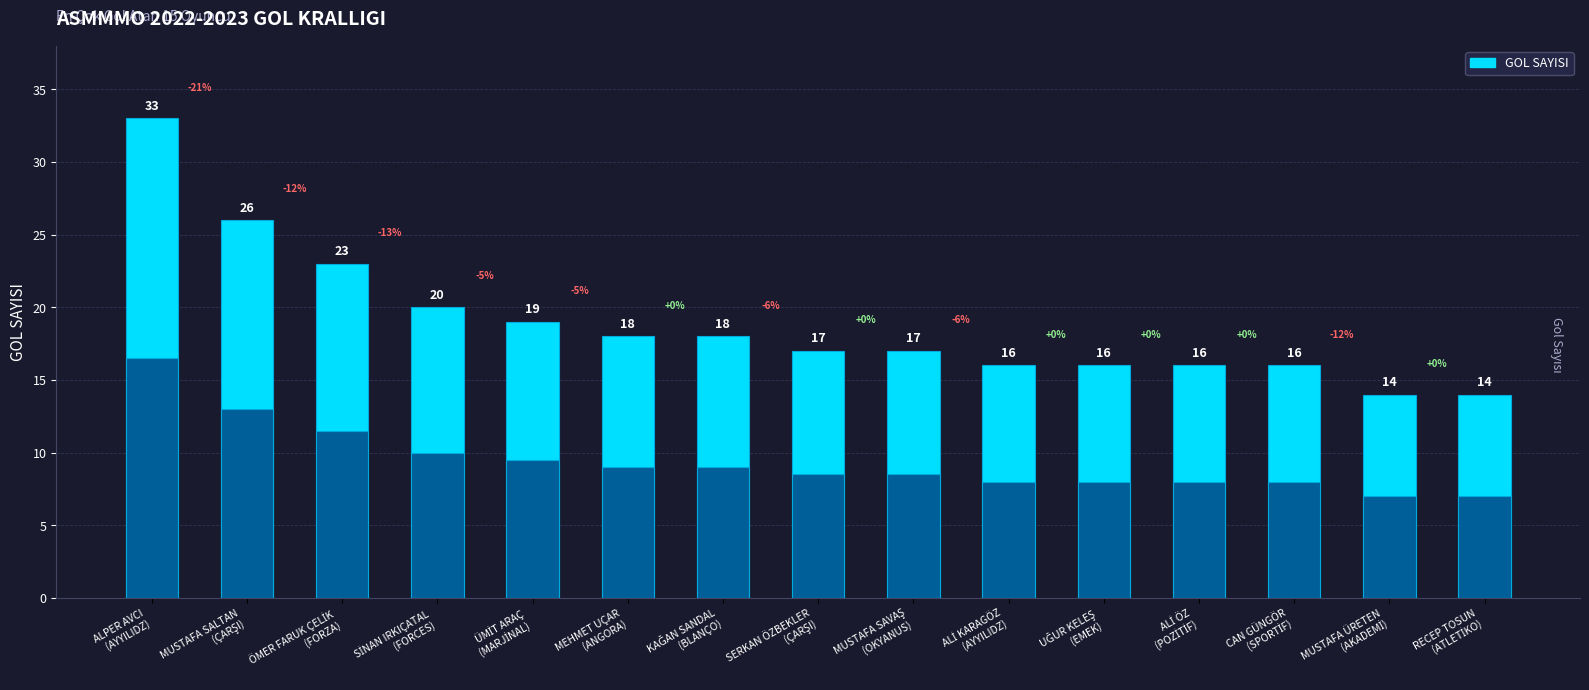

What is the value of the 6th bar from the left?

18